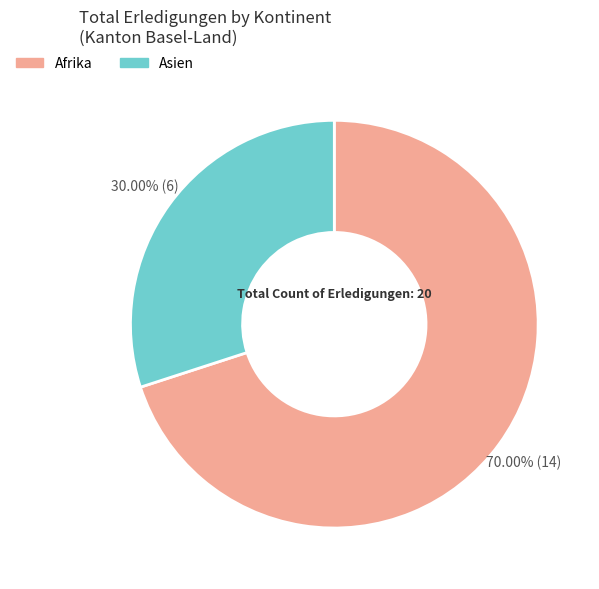

Does any single category account for the majority?

Yes